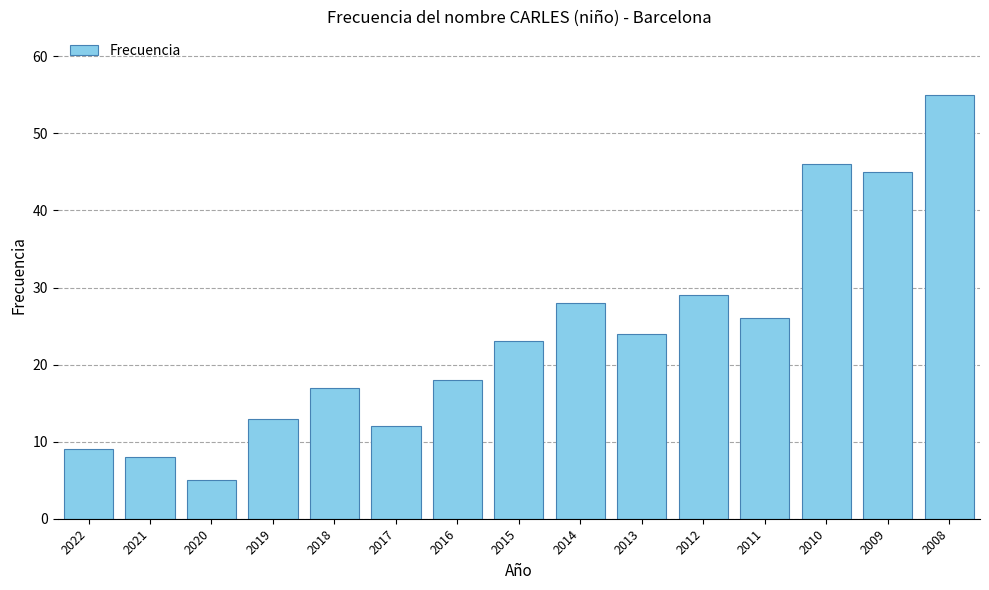

Rank the categories by value from lowest to highest.

2020, 2021, 2022, 2017, 2019, 2018, 2016, 2015, 2013, 2011, 2014, 2012, 2009, 2010, 2008